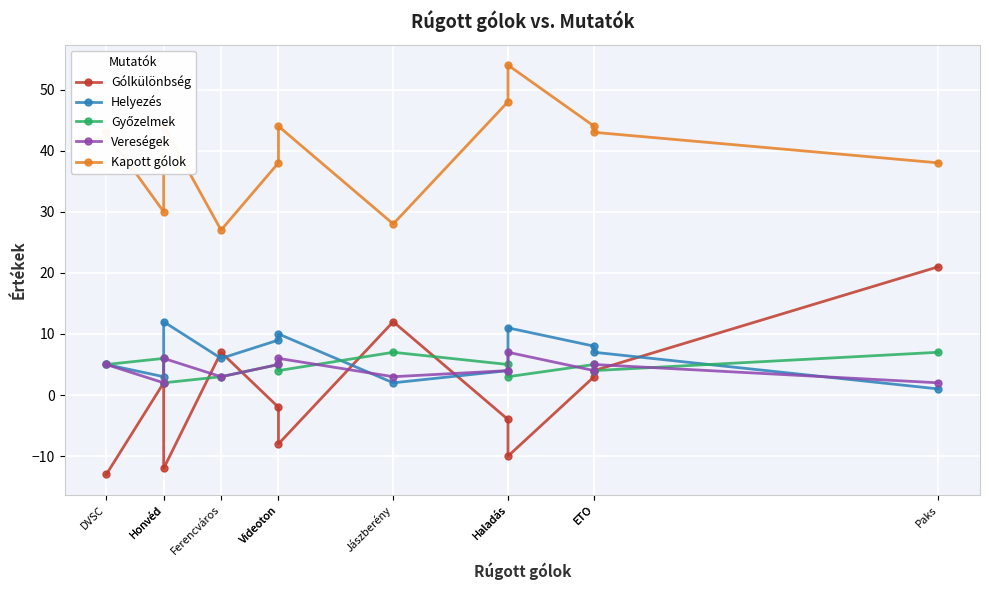

List the series in order of their peak value, highest first.

Kapott gólok, Gólkülönbség, Helyezés, Győzelmek, Vereségek